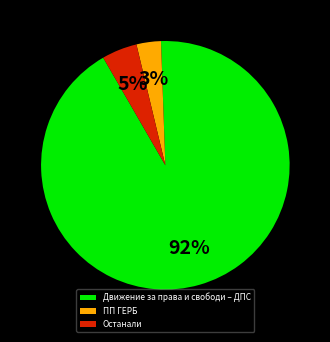

What is the smallest slice in the pie chart?

ПП ГЕРБ